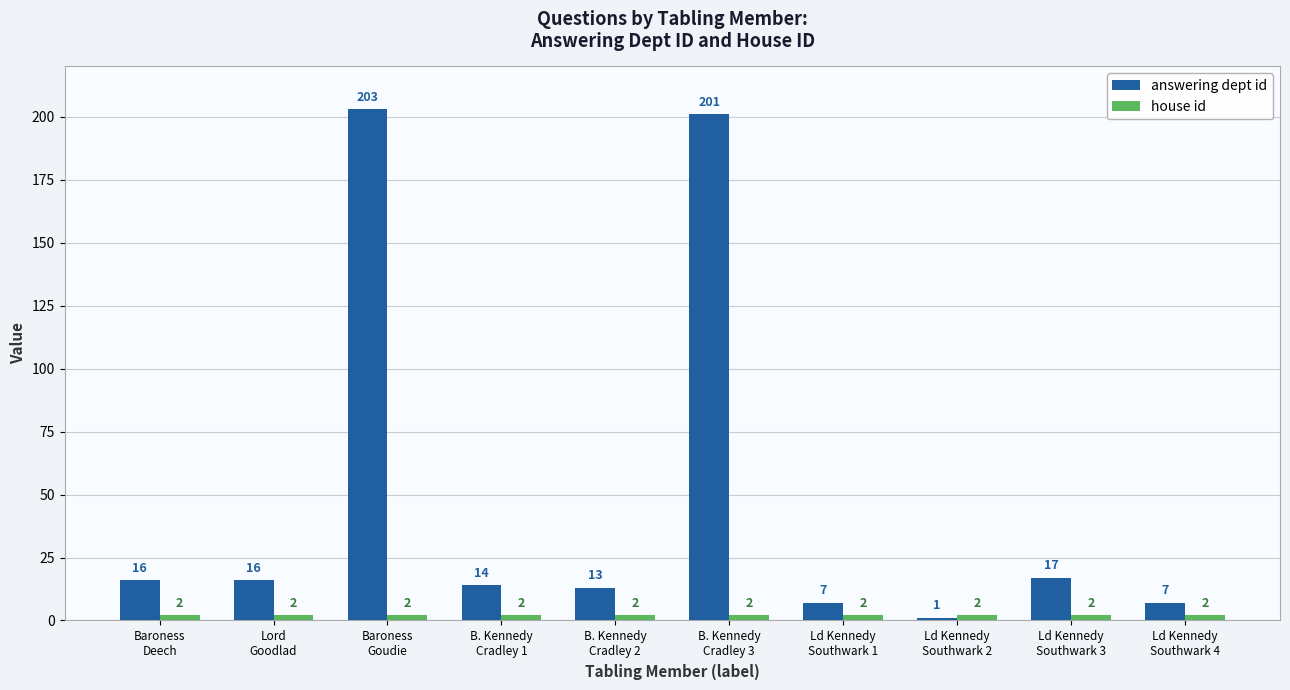

What is the label of the 1st bar from the right?

Ld Kennedy
Southwark 4